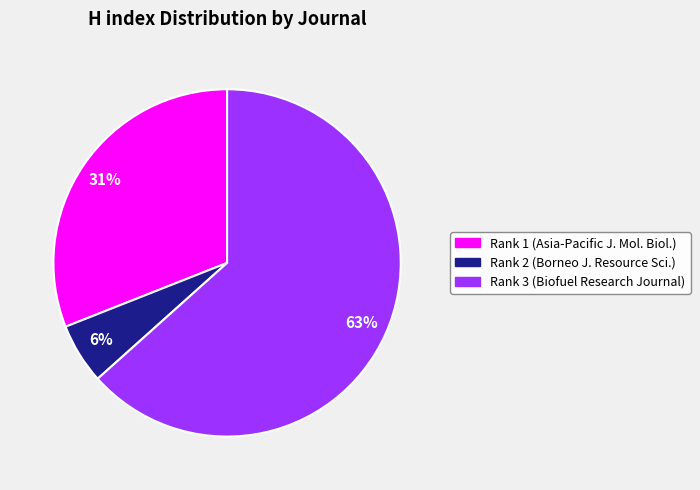

Does any single category account for the majority?

Yes